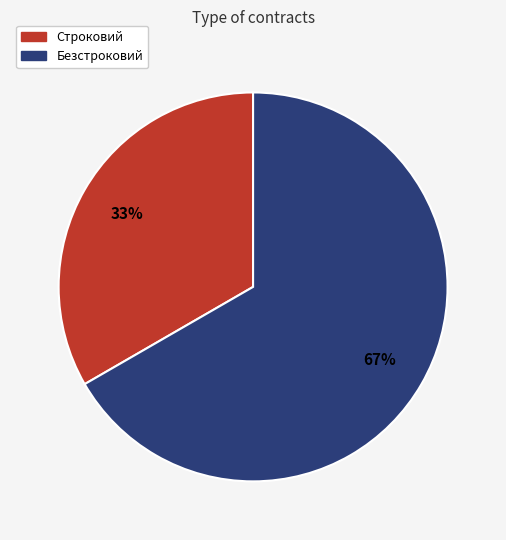

Rank the categories by value from highest to lowest.

Безстроковий, Строковий